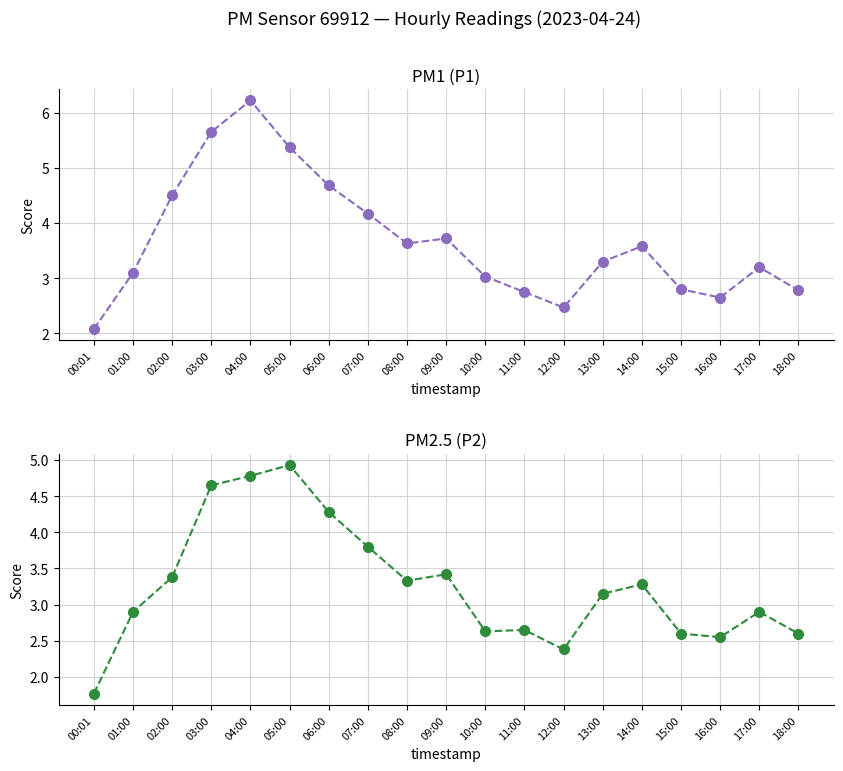

True or false: P1 and P2 intersect in this chart.

False